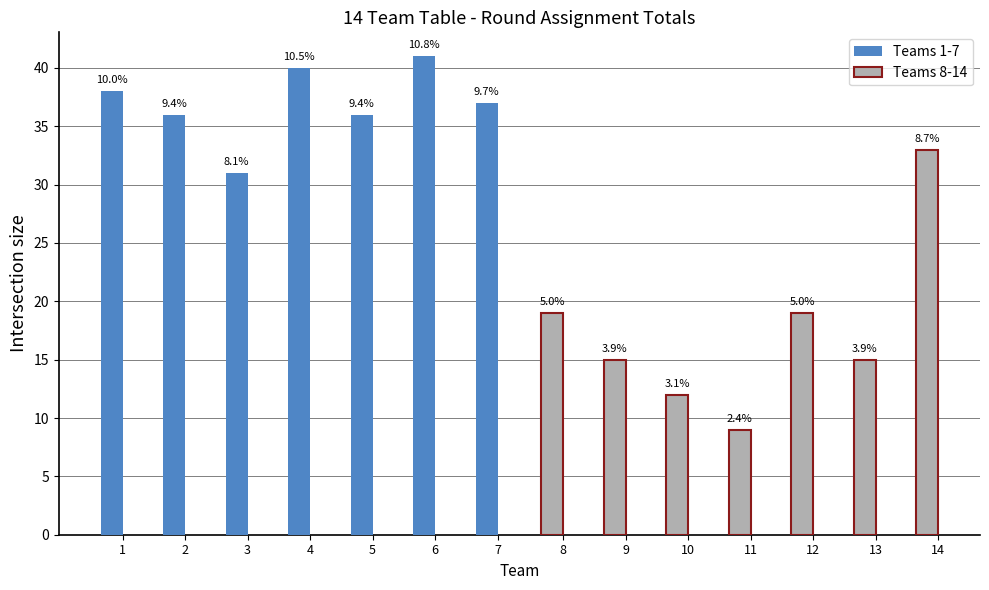

At how many categories does at least one series exceed 40?

1